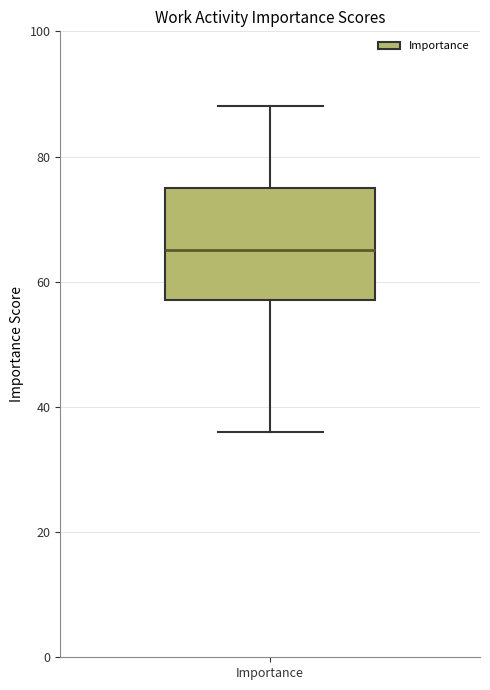

Where does the upper whisker of the box for Importance end on the y-axis? The values are not printed on the chart, so give them approximately, as read against the axis.

88